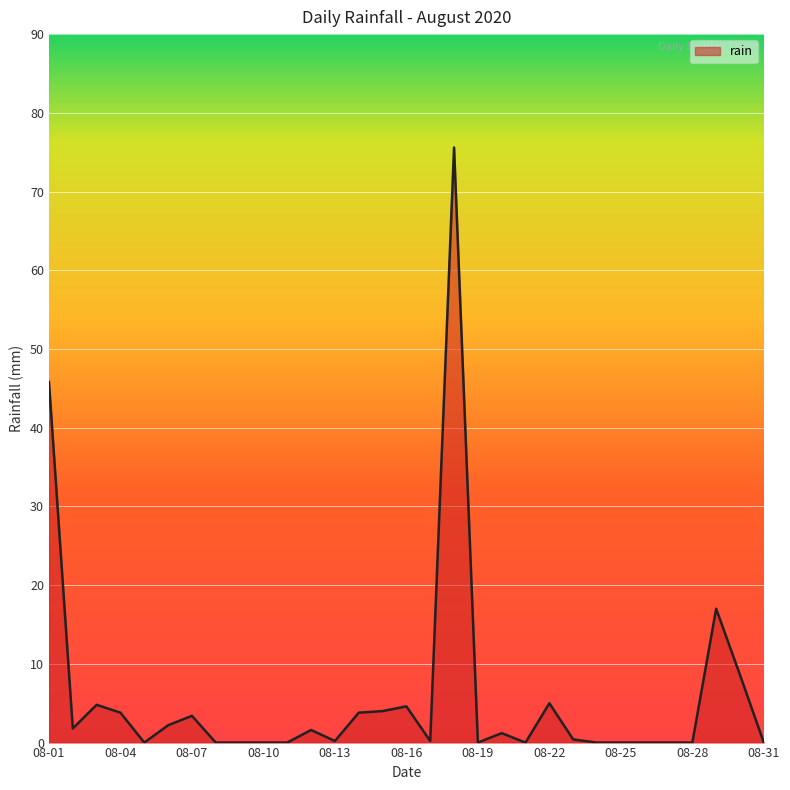

What is the difference between the maximum and minimum values?

75.6